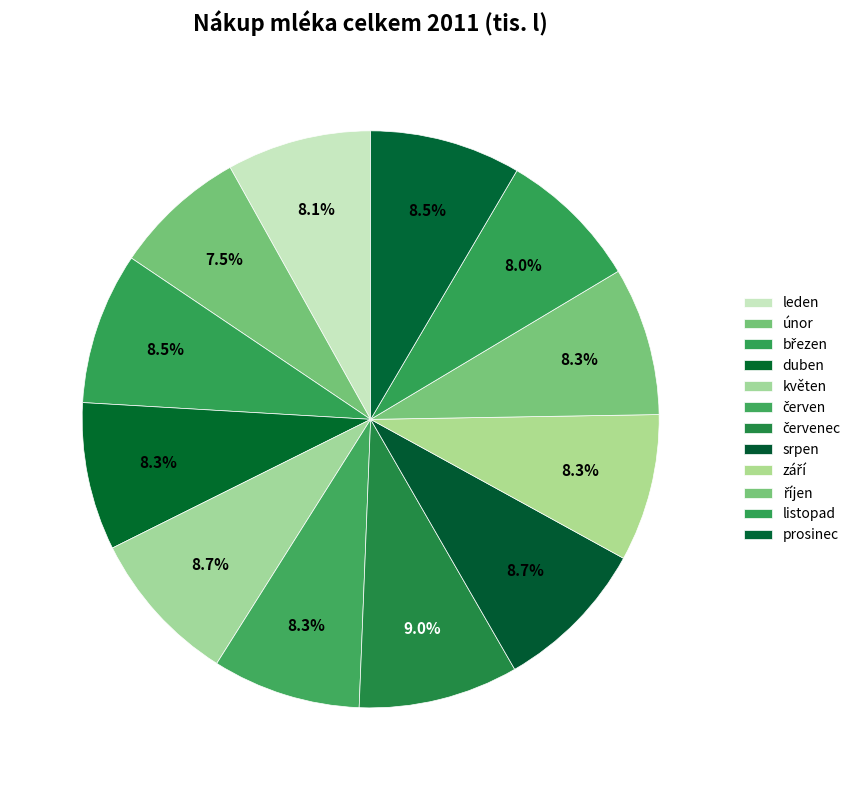

Count the number of slices in the pie.

12